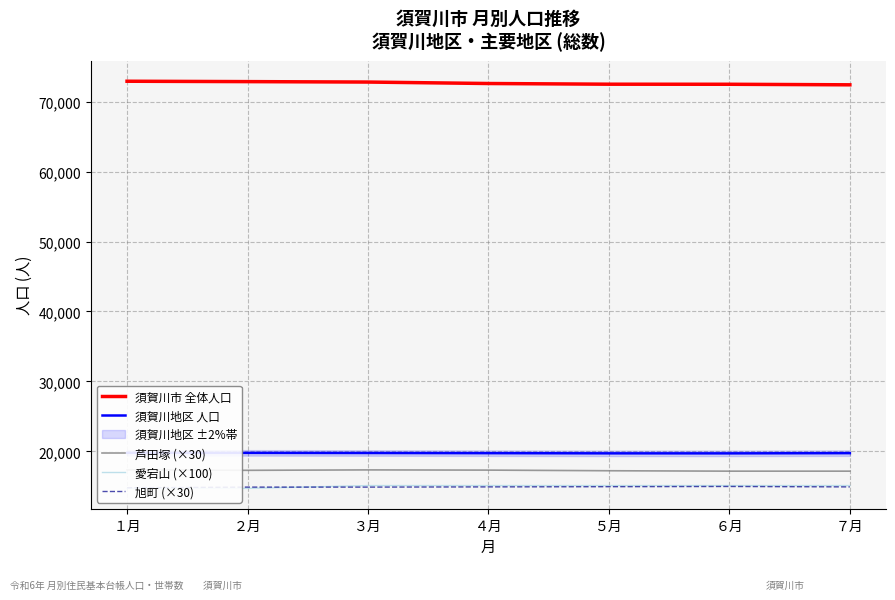

What is the label of the 5th point from the right?

３月